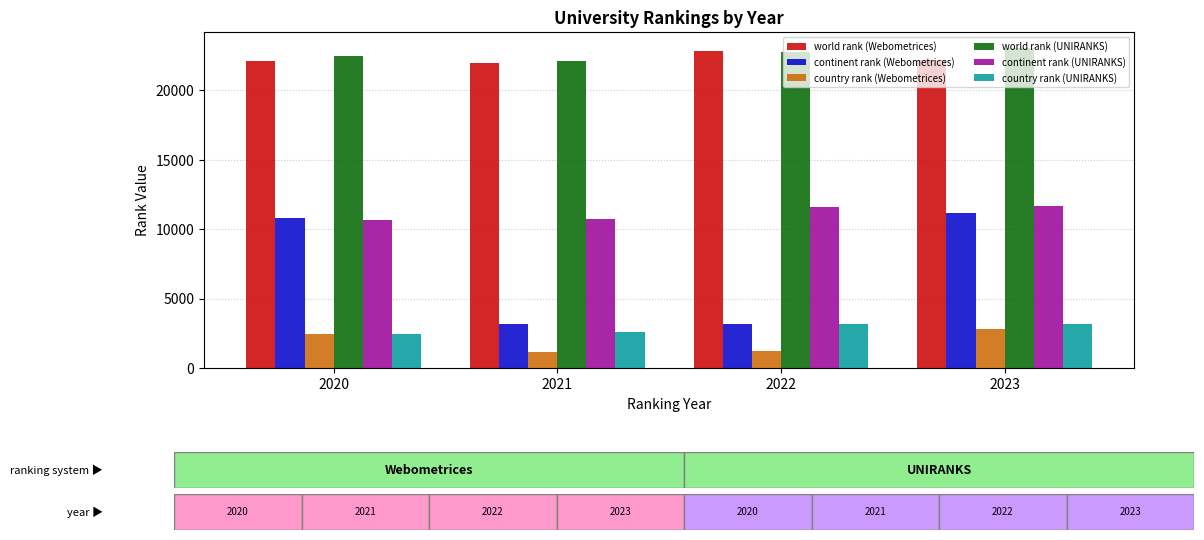

At which label is continent rank (Webometrices) closest to 7157?

2020